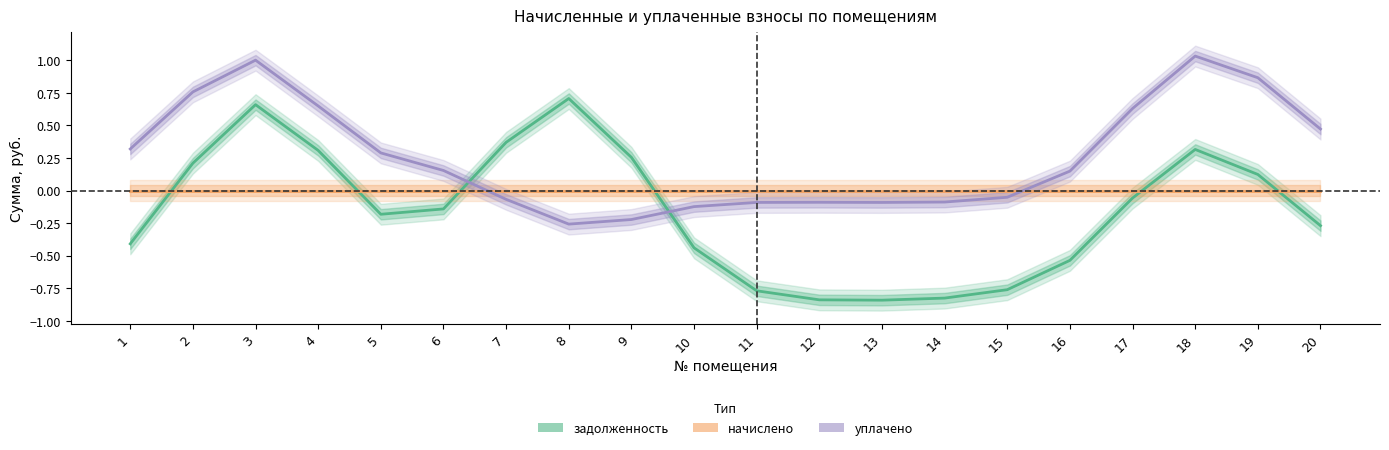

Where is the first local minimum for задолженность?

5